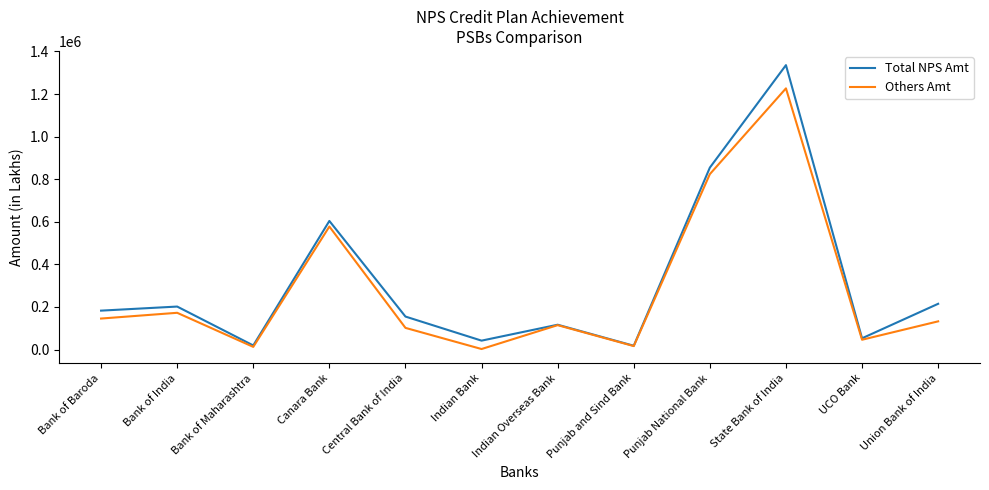

Does the chart display data point markers on the line(s)?

No